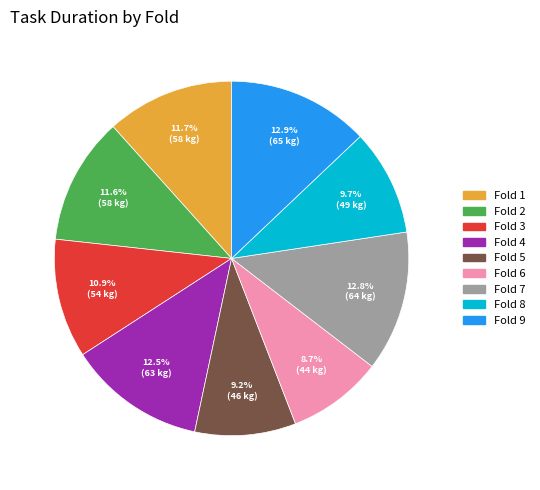

How many segments does this pie chart have?

9